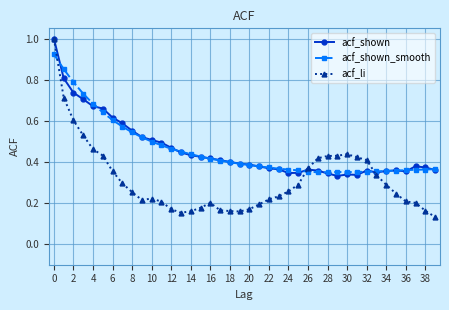

After their last crossing, which series has the higher values: acf_shown or acf_li?

acf_shown